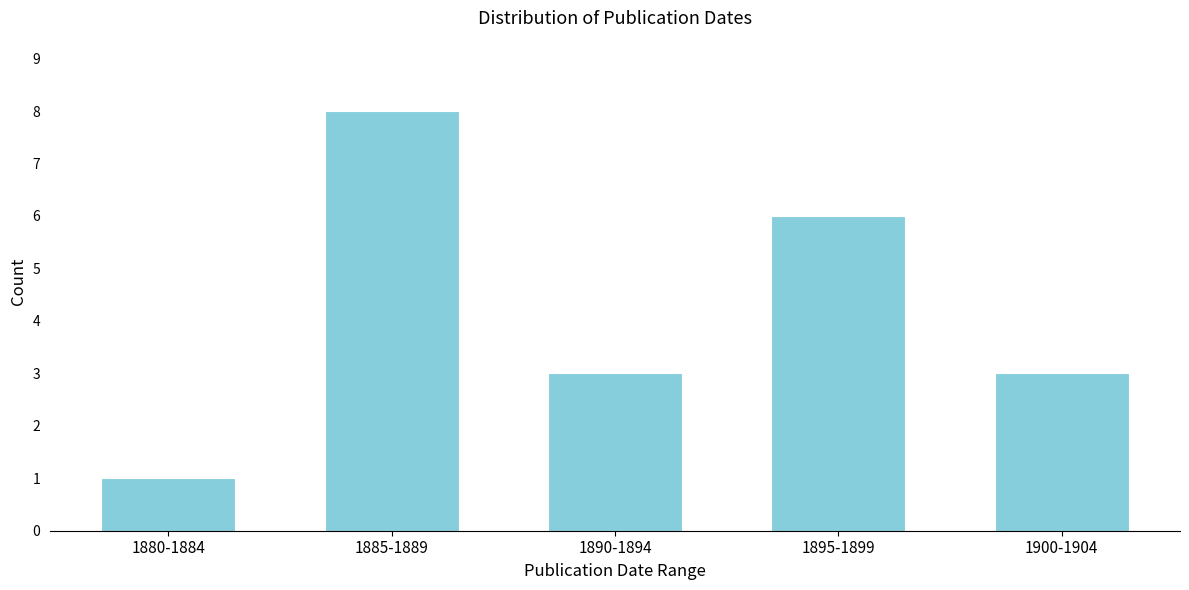

Reading left to right, transcribe all the data shown in this chart.

1880-1884=1	1885-1889=8	1890-1894=3	1895-1899=6	1900-1904=3